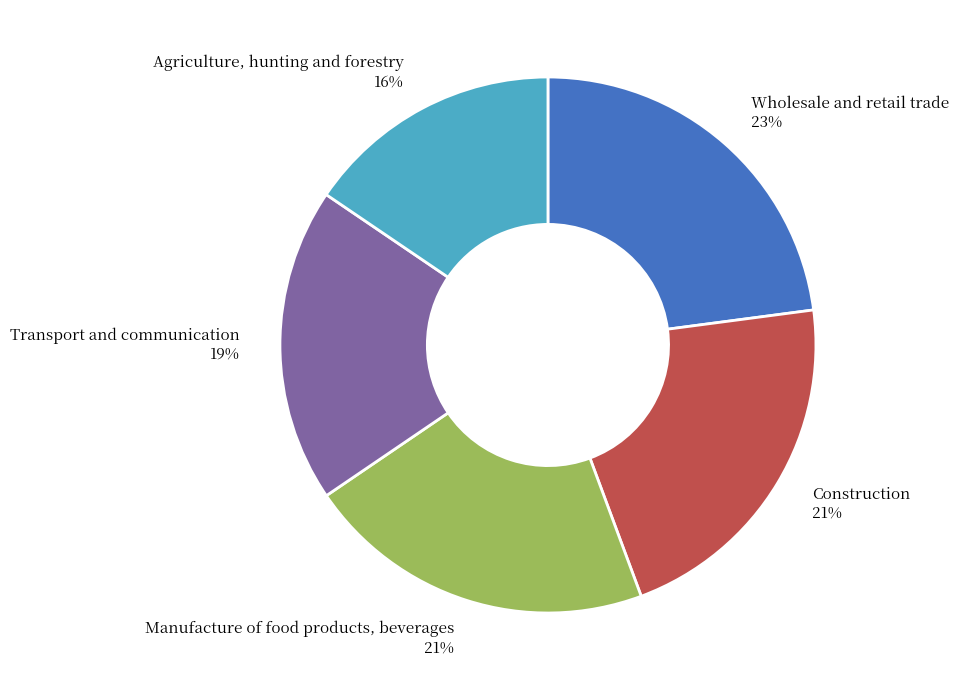

How many segments does this pie chart have?

5